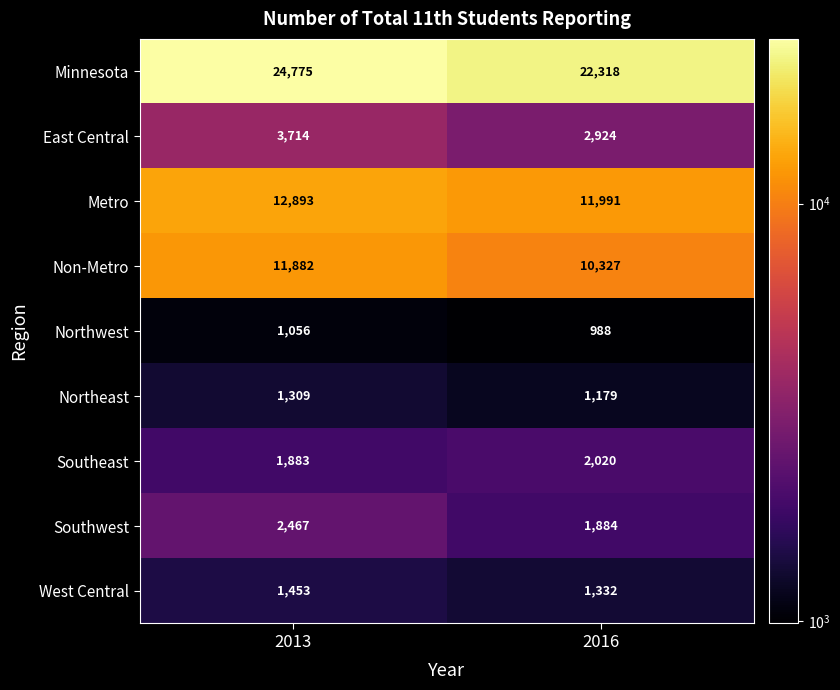

Is it true that Northwest equals 394 at 2013?

False